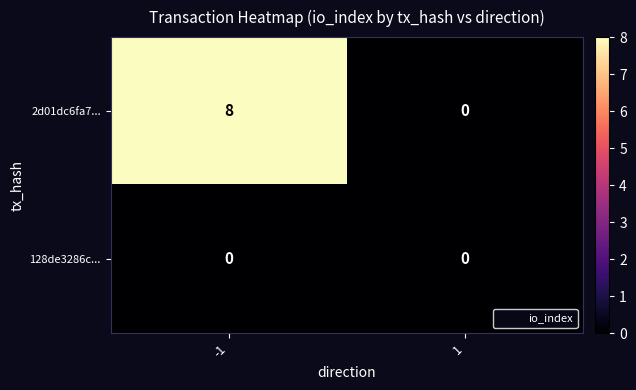

Reading right to left, list all the values displayed in this chart.

2d01dc6fa7...: 0	8
128de3286c...: 0	0